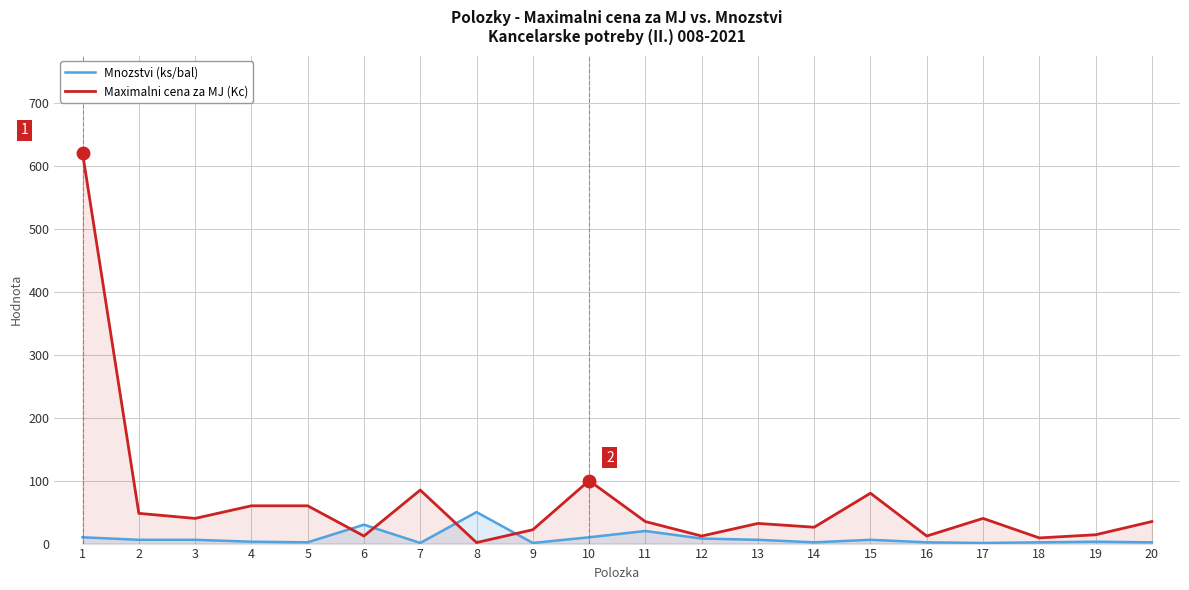

How many intersections are there between Mnozstvi (ks/bal) and Maximalni cena za MJ (Kc)?

4